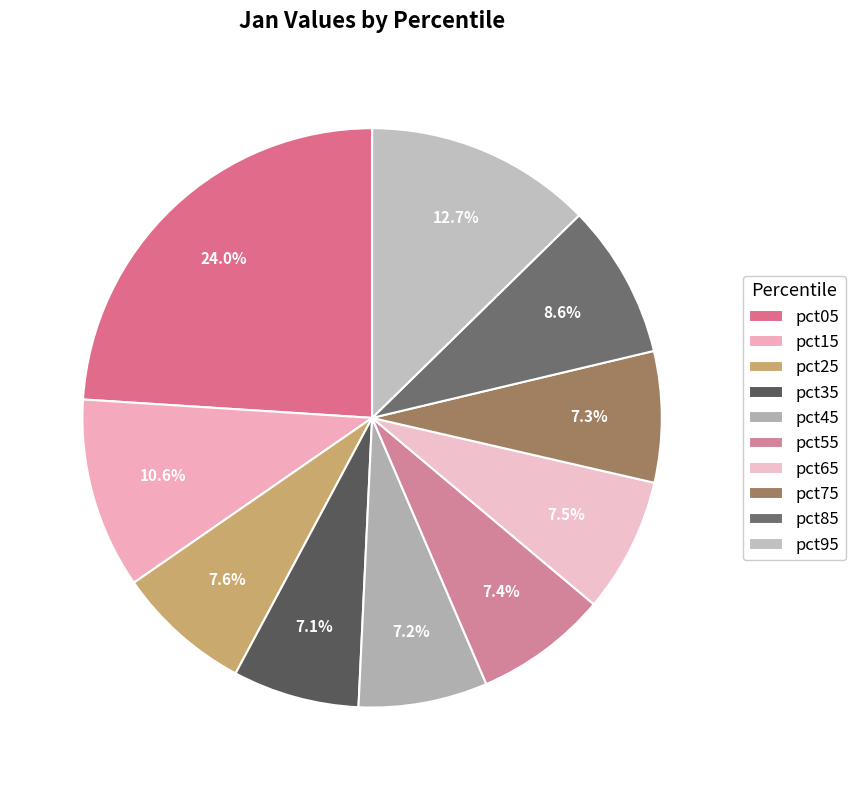

Count the number of slices in the pie.

10